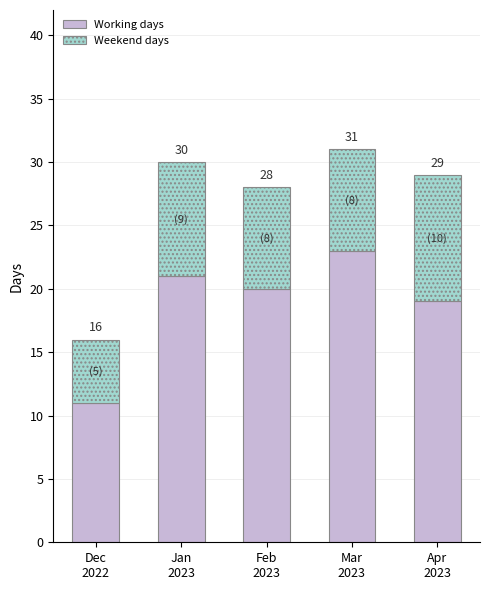

Are the bars horizontal?

No